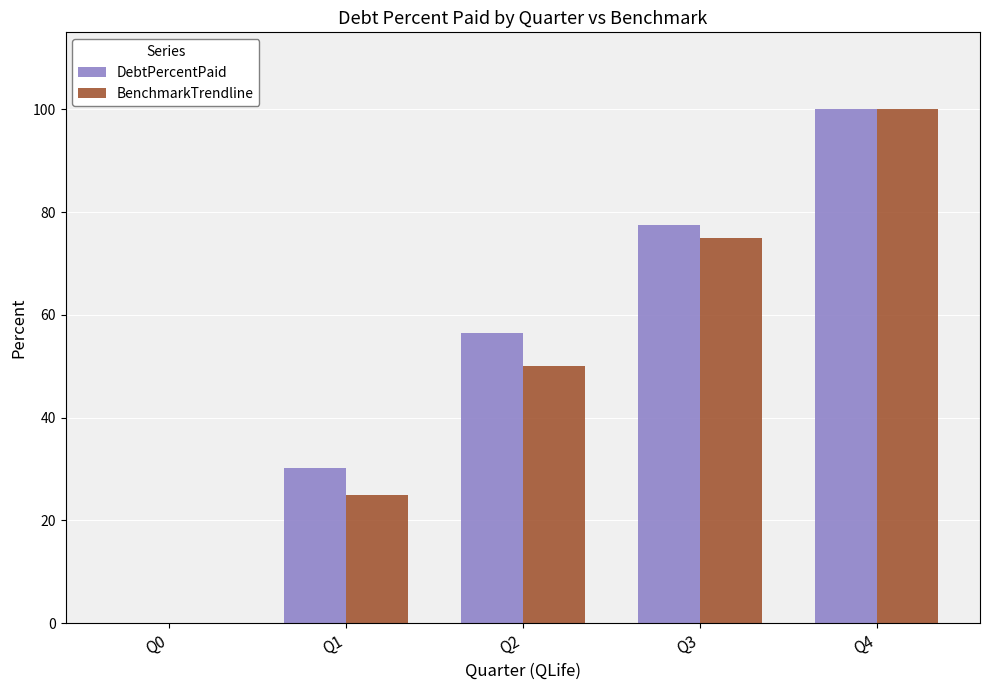

The BenchmarkTrendline series shows 36.1 at Q4. True or false?

False